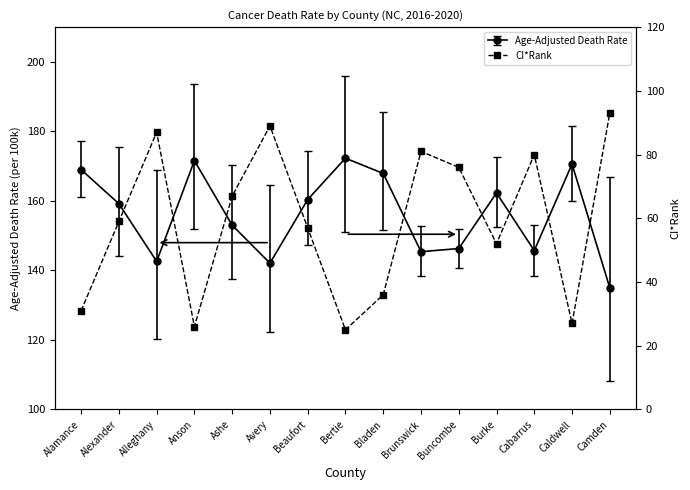

What is the average value?

59